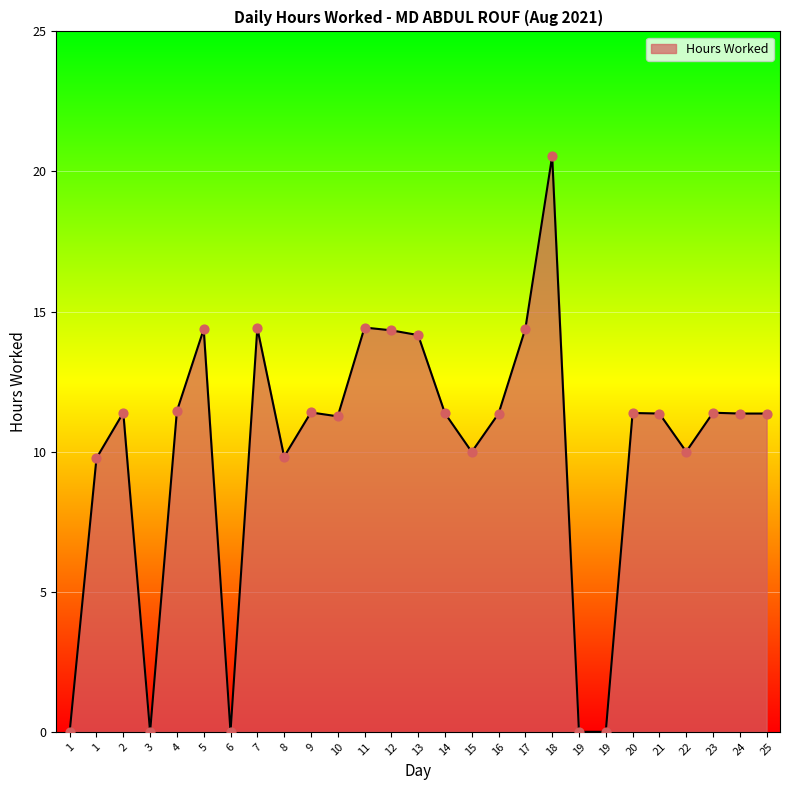

What is the change in value from 3 to 14?

+11.4